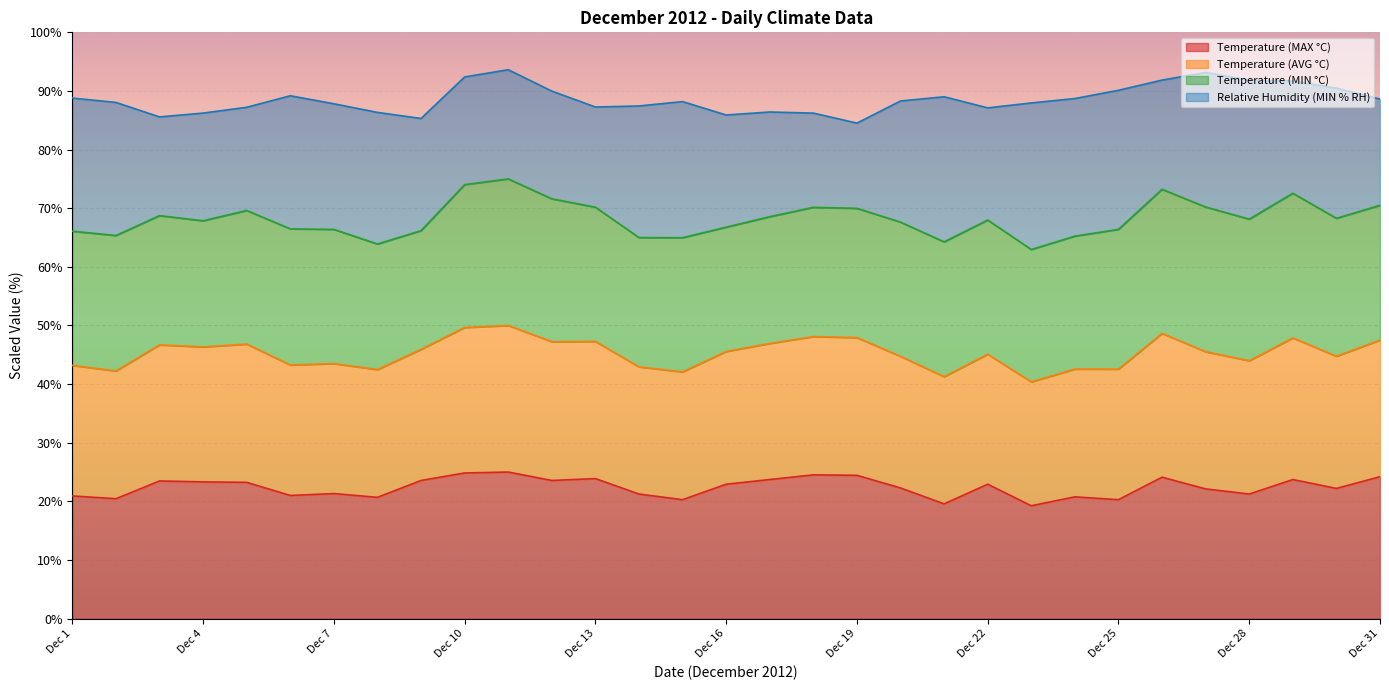

True or false: Temperature (MAX °C) has a value of 9.7 at Dec 7.

False